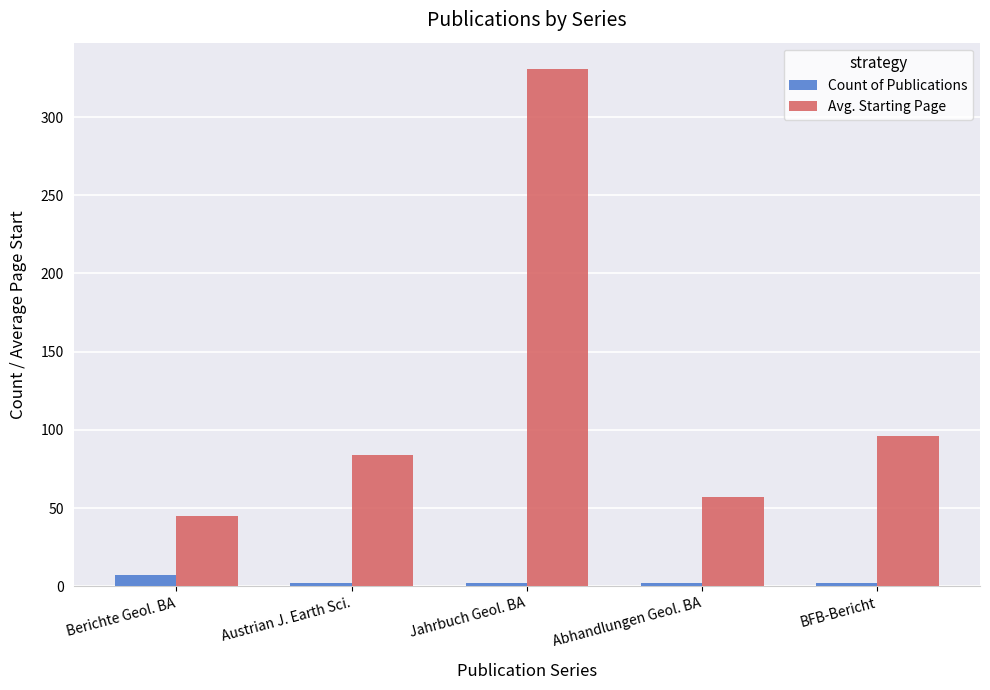

How many categories are shown in the chart?

5